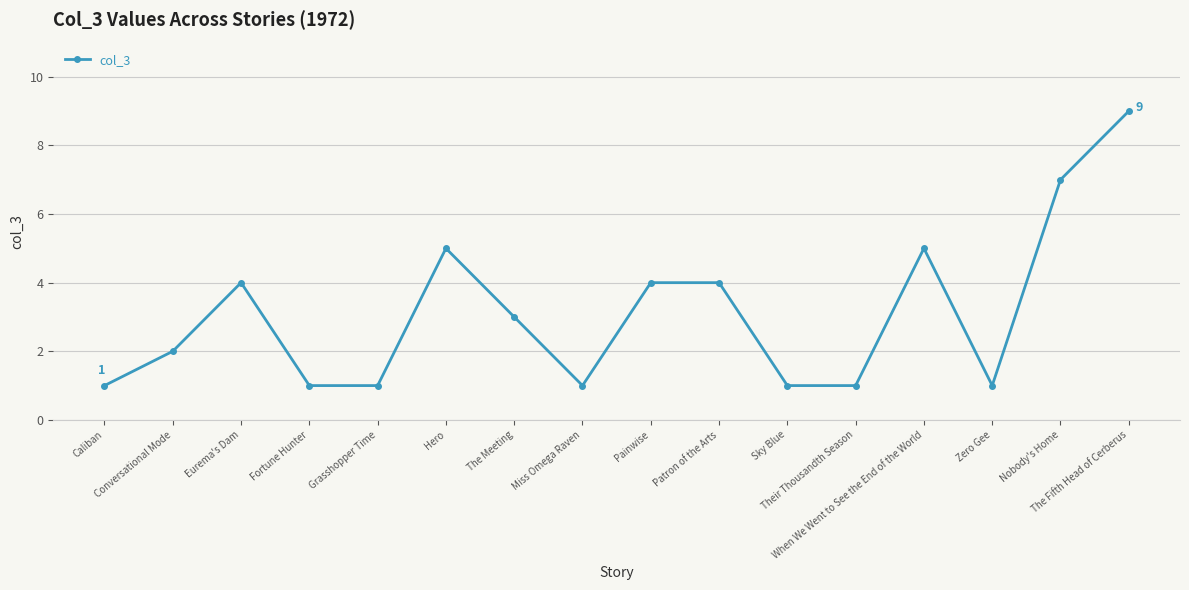

What is the difference between the maximum and minimum values?

8